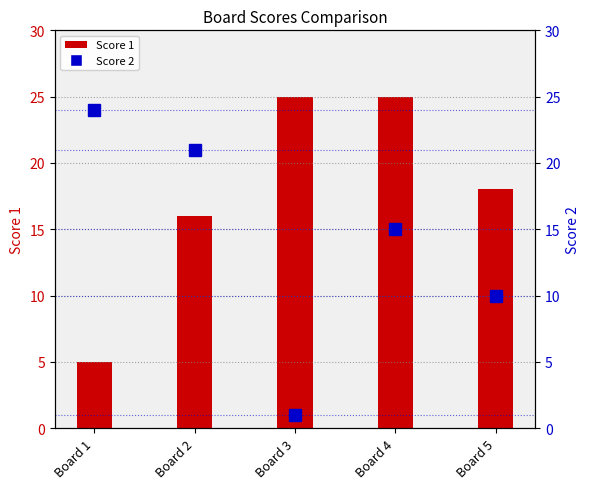

Does the chart contain stacked bars?

No